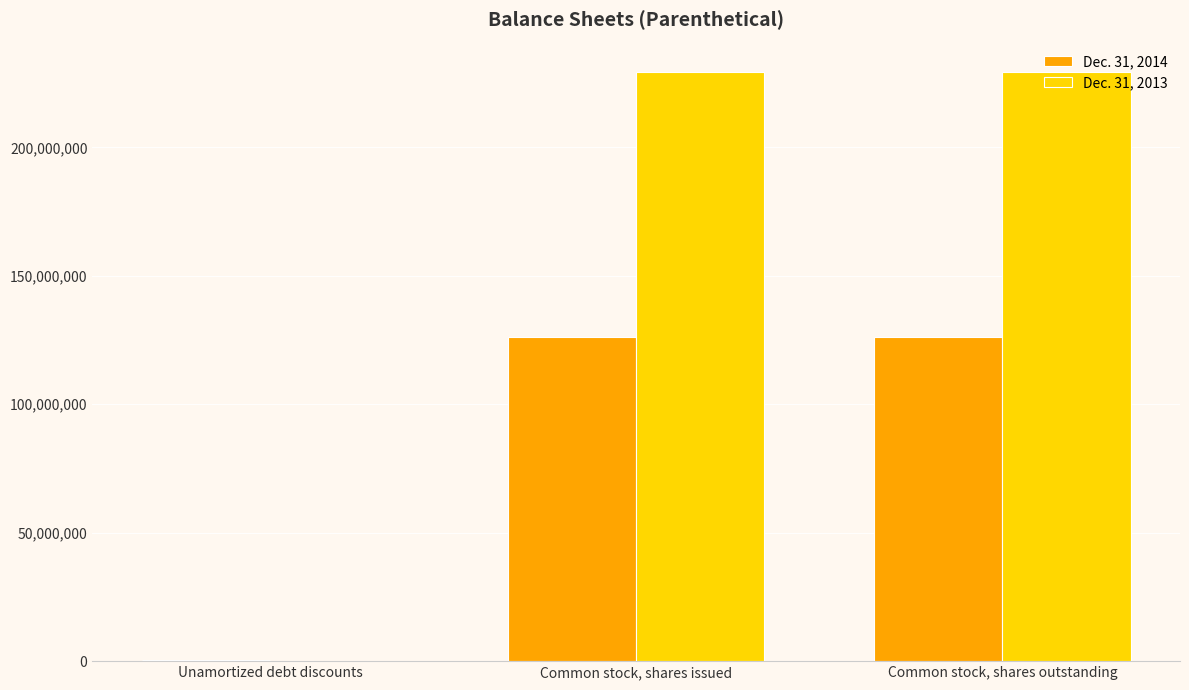

The value of Dec. 31, 2014 at Common stock, shares issued is 27263014. True or false?

False